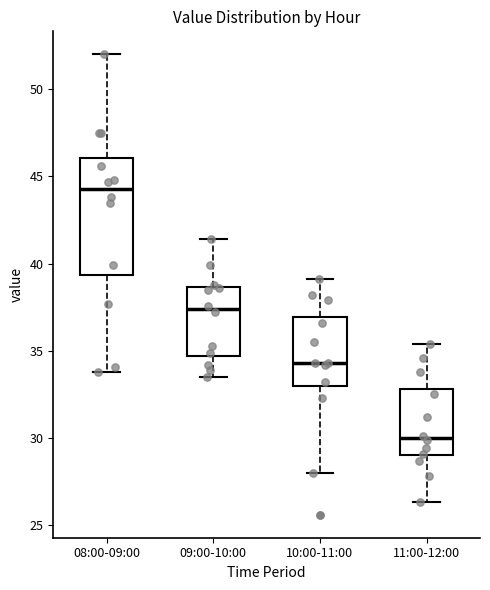

Where does the upper whisker of the box for 11:00-12:00 end on the y-axis? The values are not printed on the chart, so give them approximately, as read against the axis.

35.5